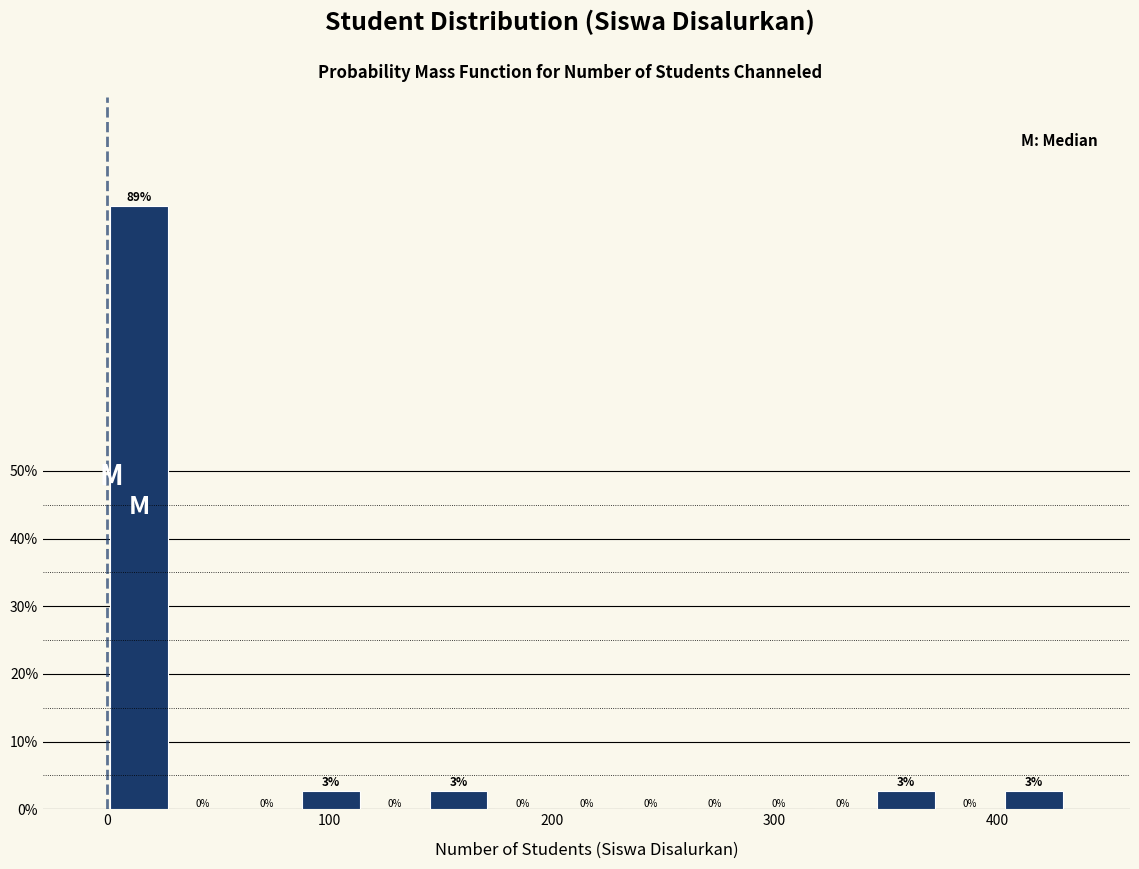

Around what value on the x-axis is the tallest bar? Give the approximate position of its centre, as read against the axis.

10